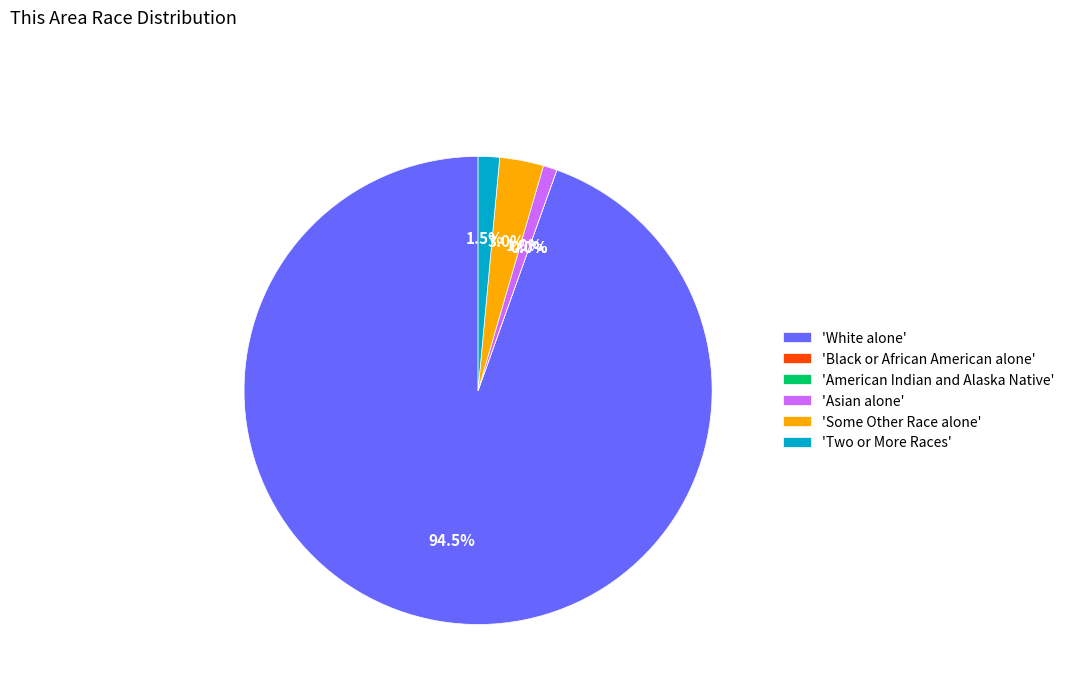

To the nearest percent, what is the average slice percentage?

17%